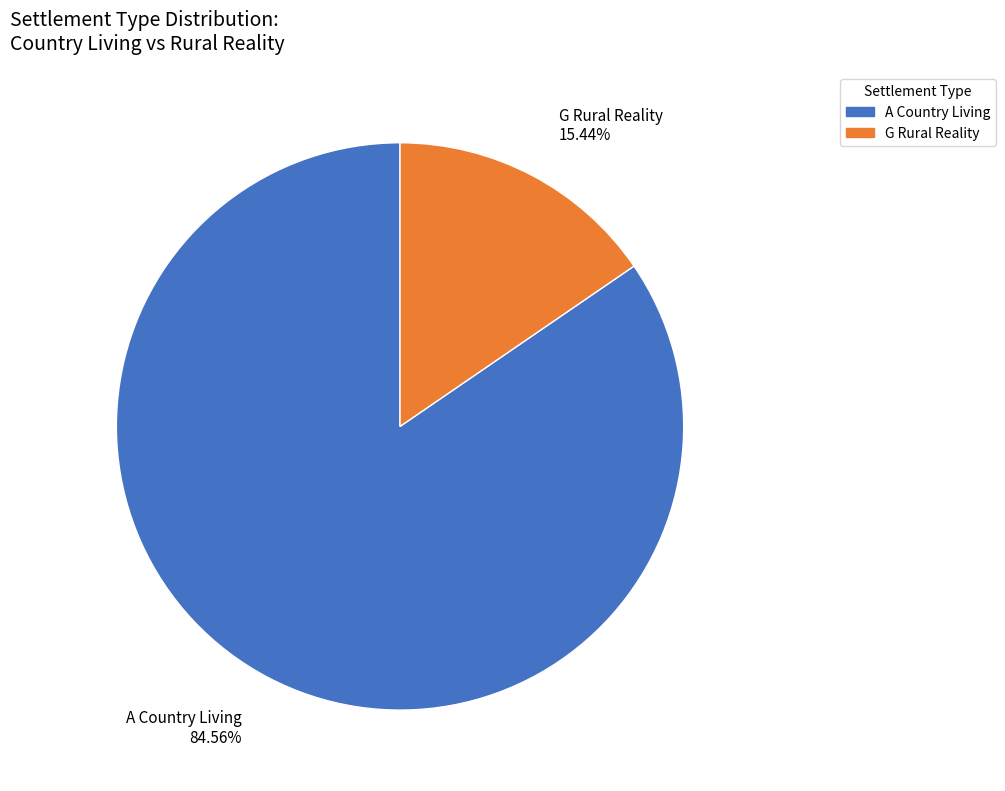

Rank the categories by value from highest to lowest.

A Country Living, G Rural Reality